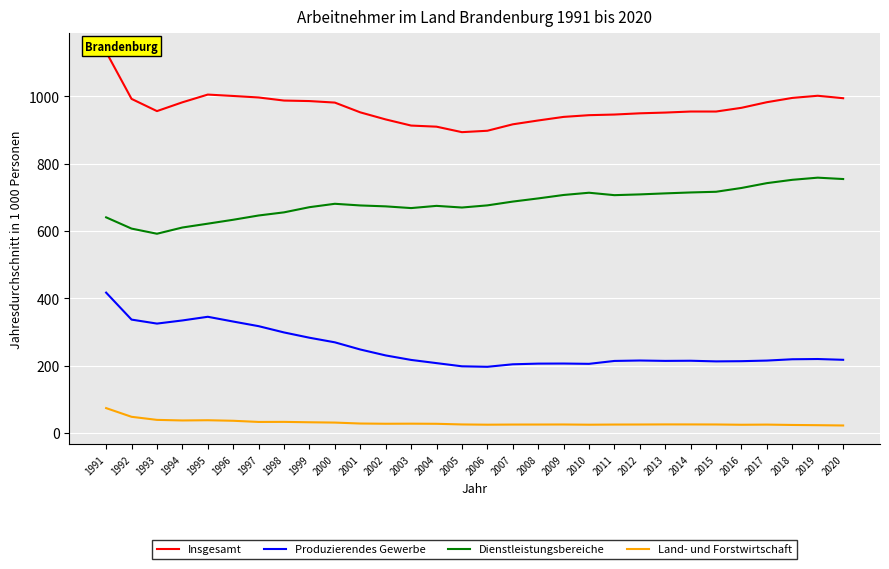

Rank the series at 2009 from highest to lowest value.

Insgesamt, Dienstleistungsbereiche, Produzierendes Gewerbe, Land- und Forstwirtschaft